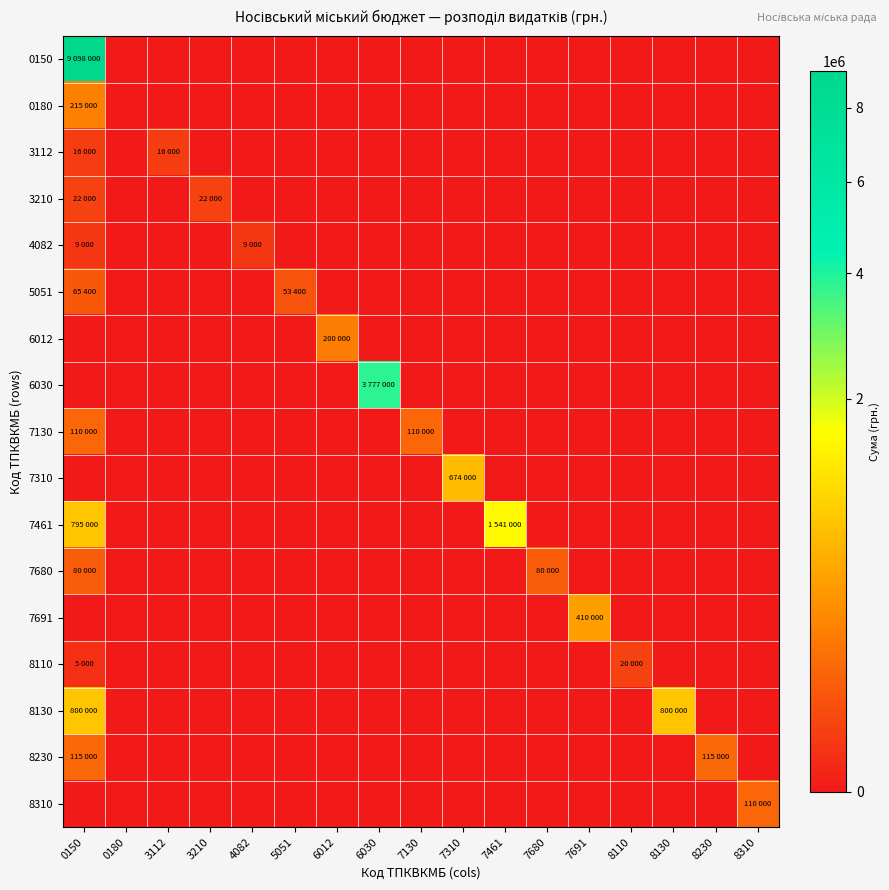

How many distinct data groups are displayed?

17